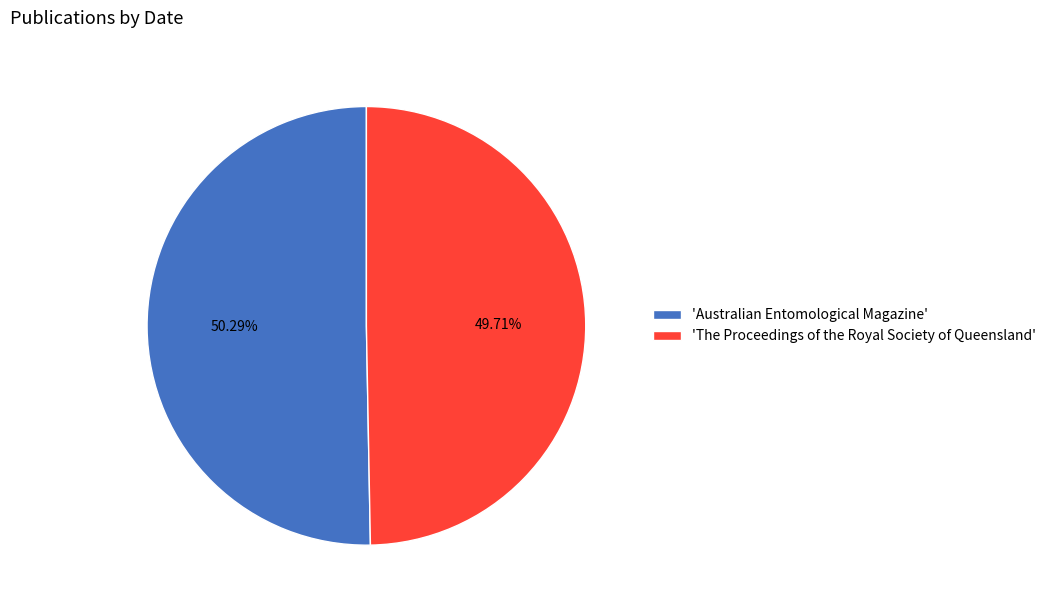

Do 'Australian Entomological Magazine' and 'The Proceedings of the Royal Society of Queensland' together represent more than half of the pie?

Yes